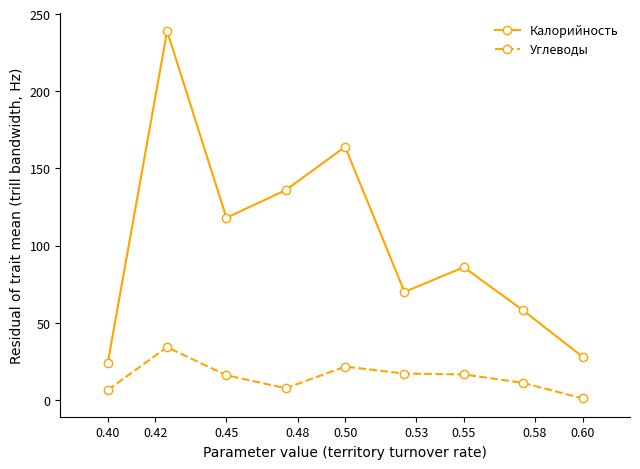

List the series in order of their overall mean, highest first.

Калорийность, Углеводы